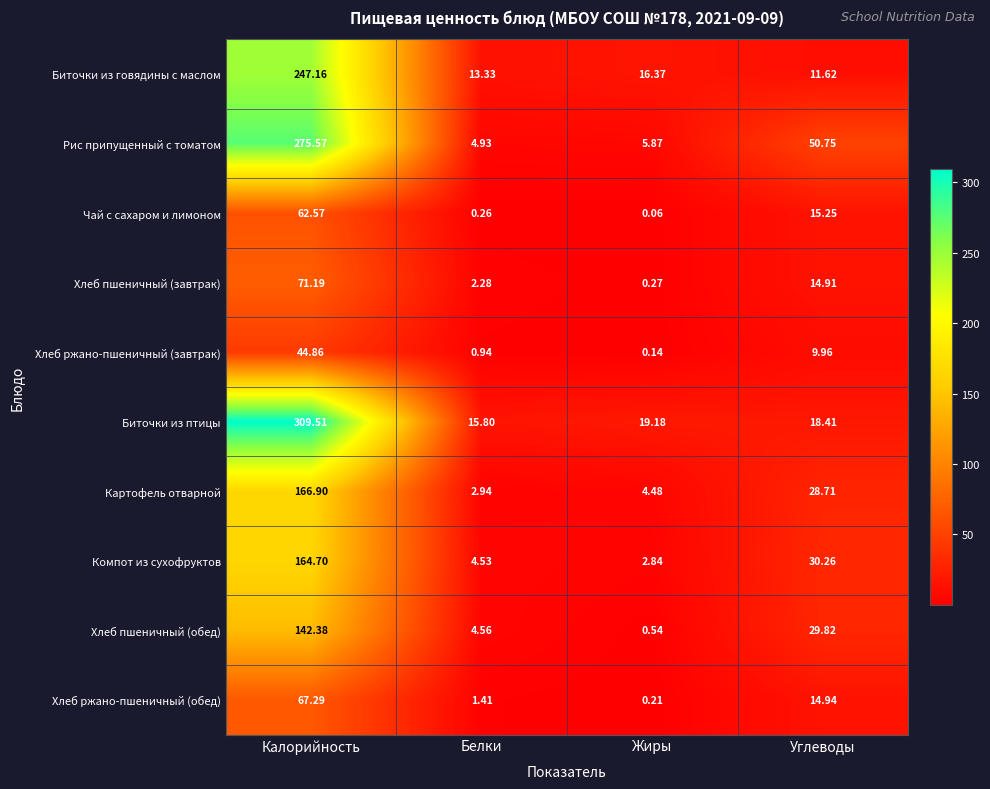

Rank the series by their maximum value, from highest to lowest.

Биточки из птицы, Рис припущенный с томатом, Биточки из говядины с маслом, Картофель отварной, Компот из сухофруктов, Хлеб пшеничный (обед), Хлеб пшеничный (завтрак), Хлеб ржано-пшеничный (обед), Чай с сахаром и лимоном, Хлеб ржано-пшеничный (завтрак)